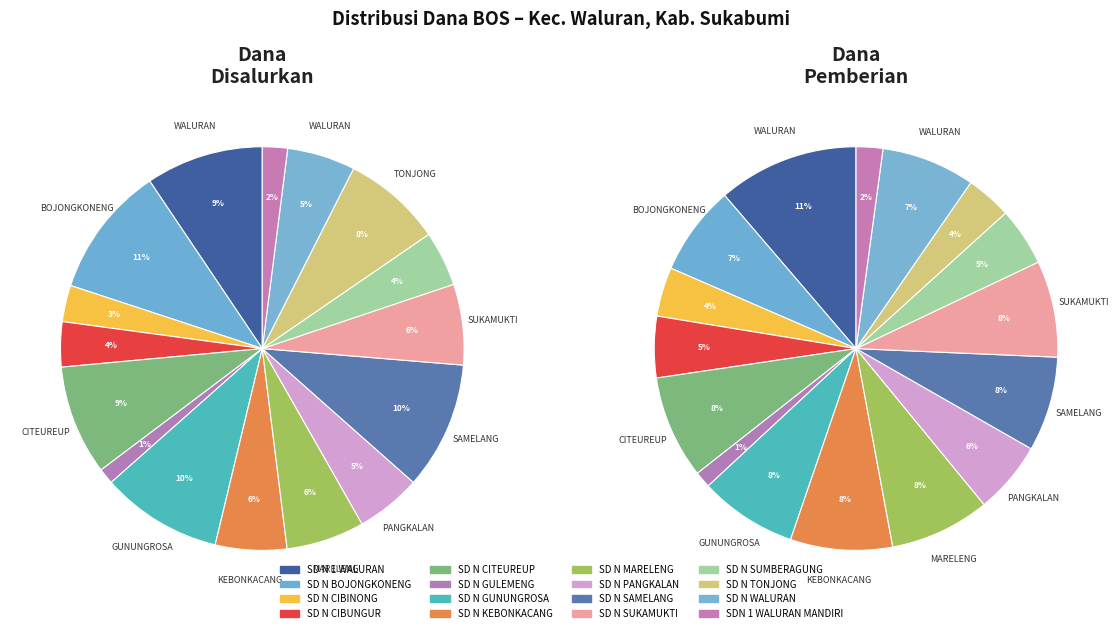

To the nearest percent, what is the combined percentage of SD N SAMELANG and SD N TONJONG?

18%